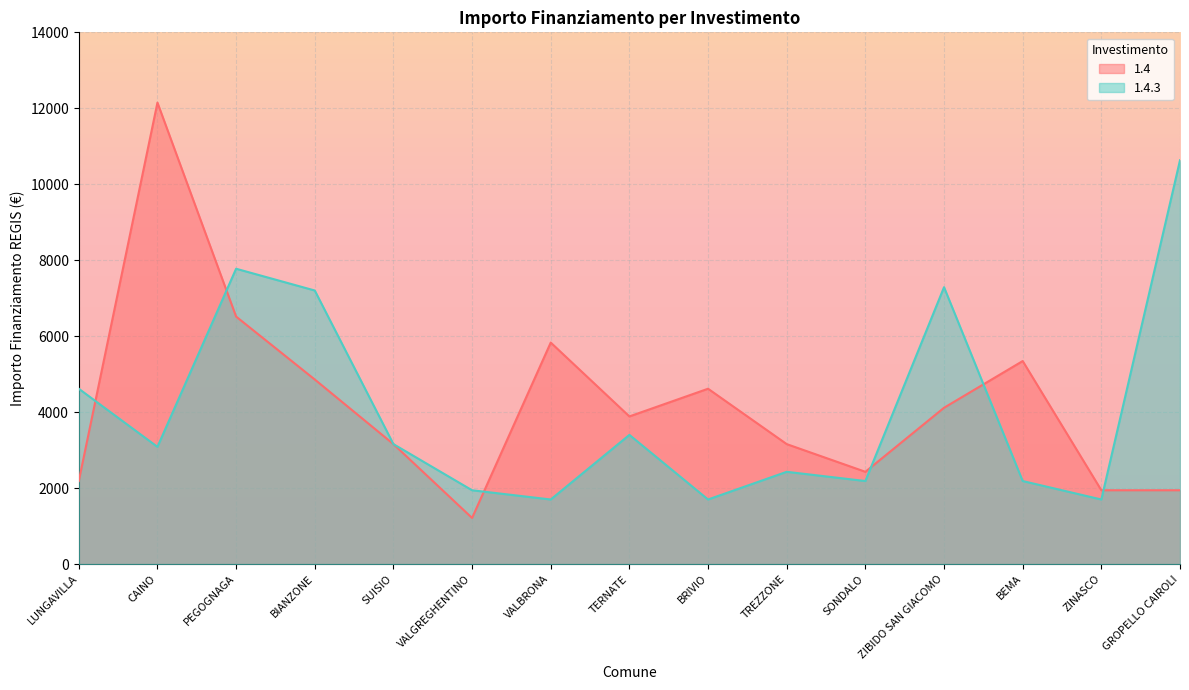

What is the sum of the 1.4.3 values at SONDALO and GROPELLO CAIROLI?

12820